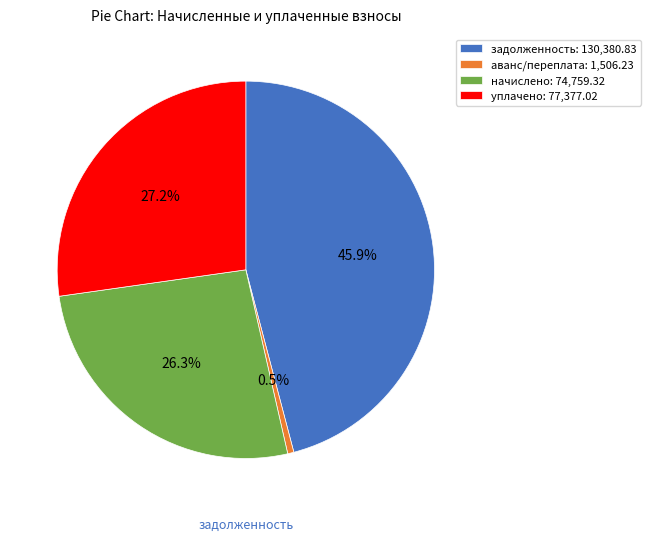

Rank the categories by value from lowest to highest.

аванс/переплата: 1,506.23, начислено: 74,759.32, уплачено: 77,377.02, задолженность: 130,380.83